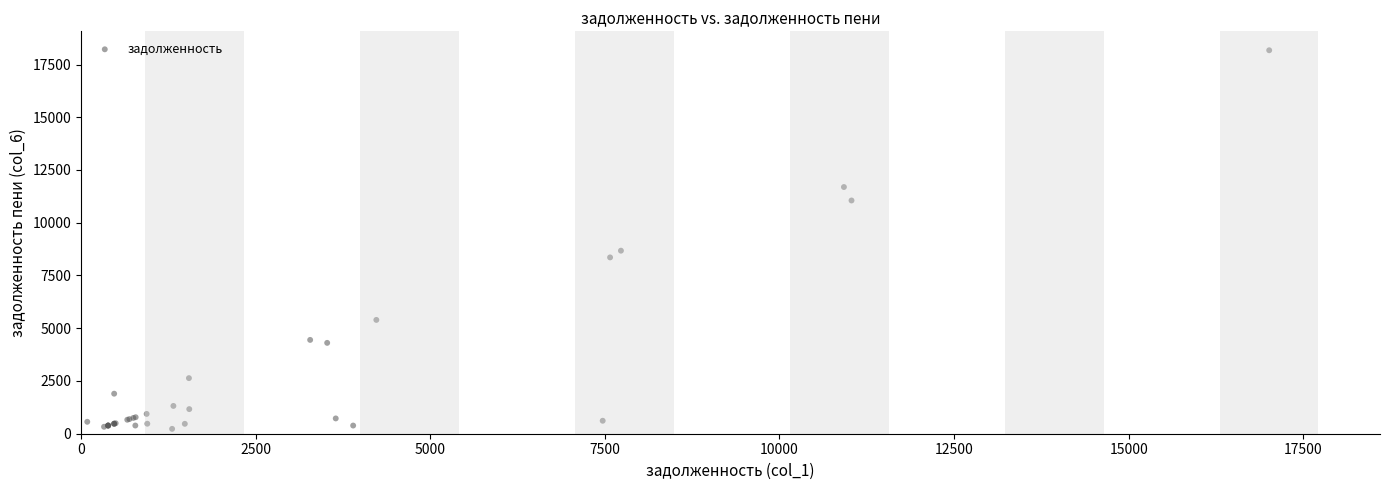

What Y value in the scatter plot is closest to 9202?

8675.5